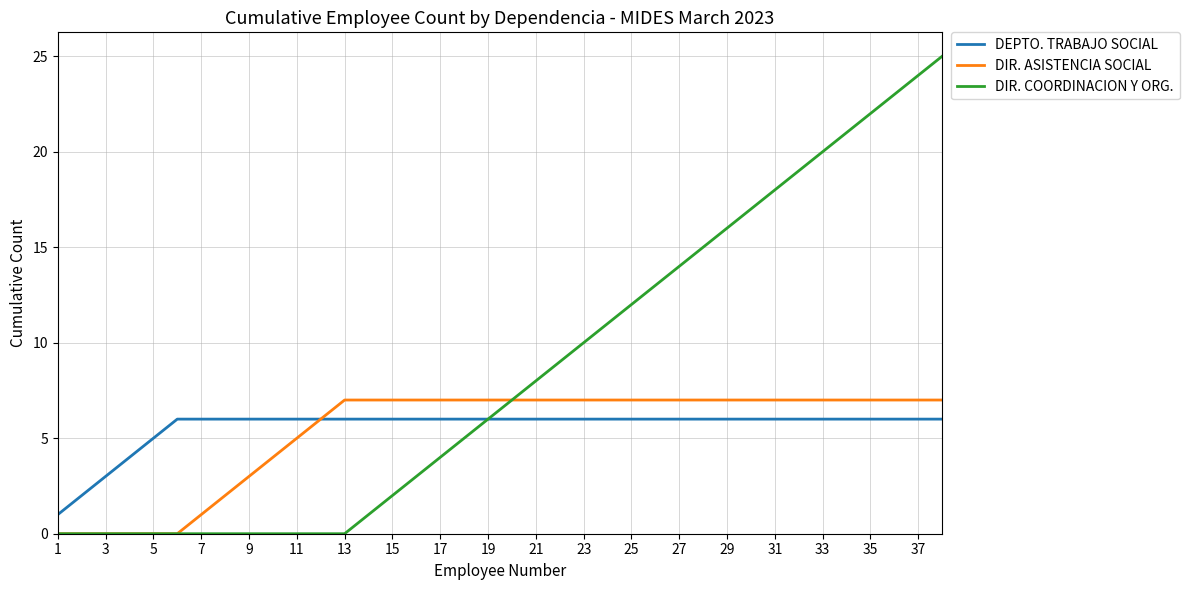

Which series has the largest total across all categories?

DIR. COORDINACION Y ORG.